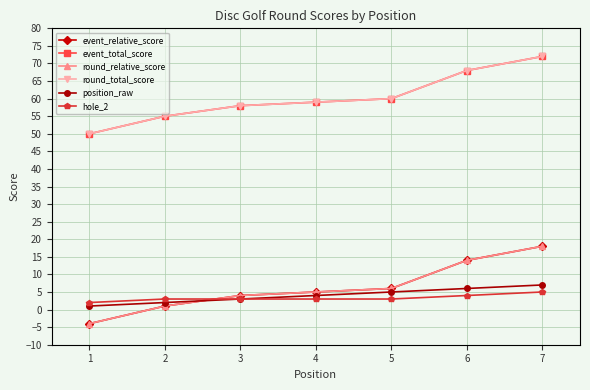

What are all the series names shown in the legend?

event_relative_score, event_total_score, round_relative_score, round_total_score, position_raw, hole_2